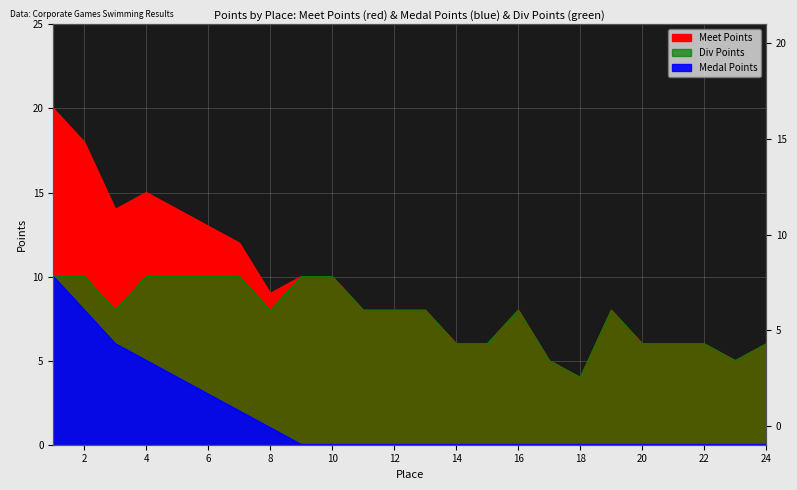

True or false: Medal Points and Div Points intersect in this chart.

False